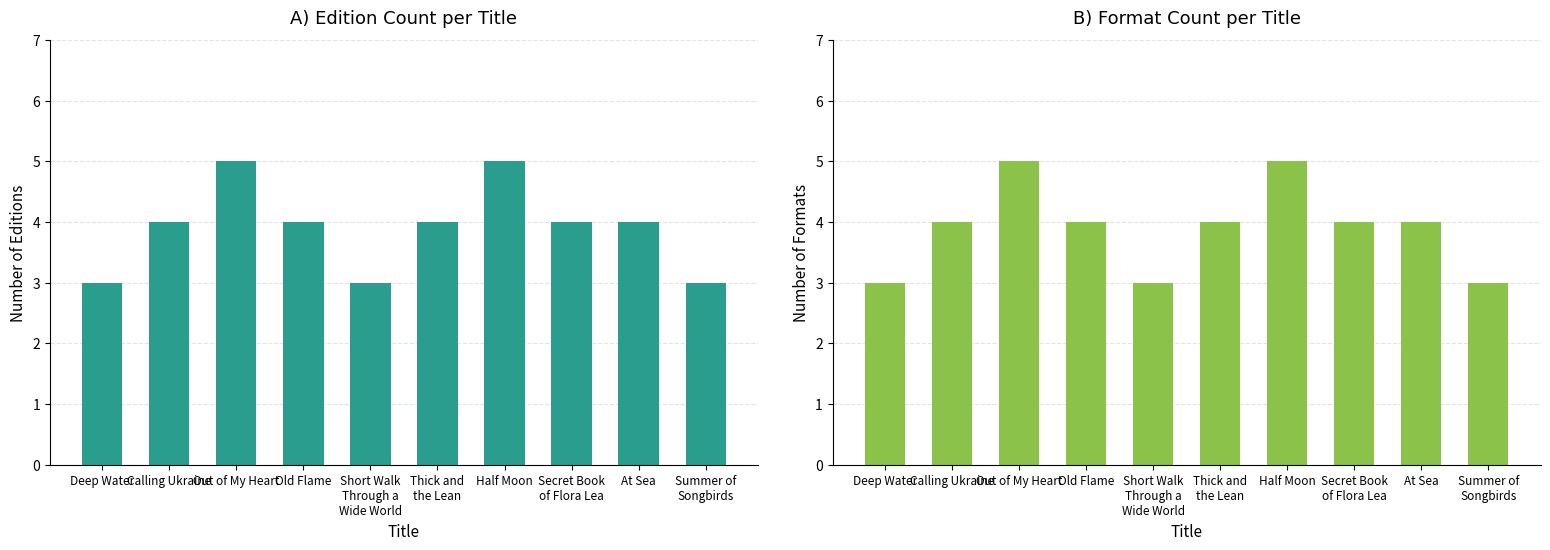

At which label does Number of Formats reach its peak?

Out of My Heart